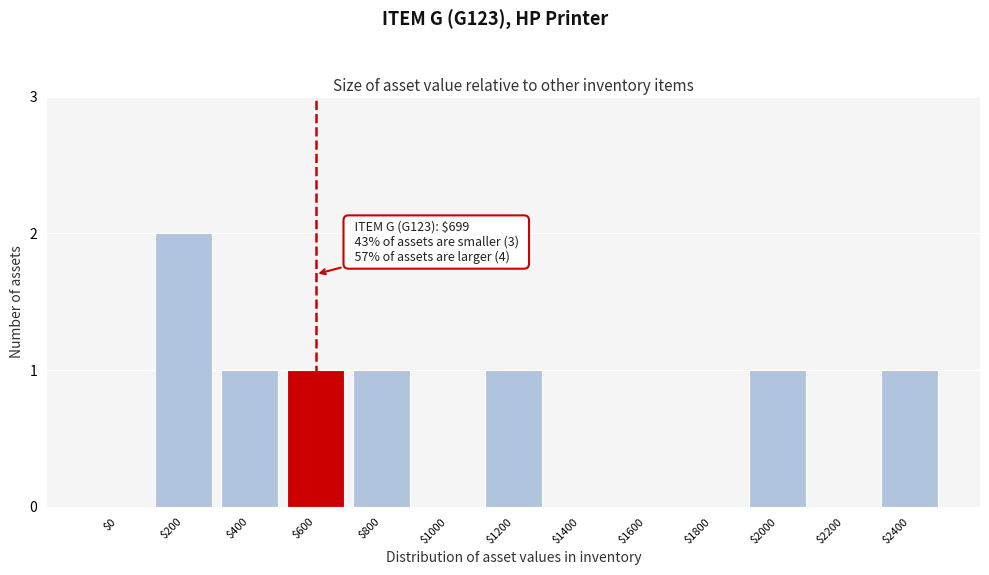

Is it true that the value at $0 is 0?

True